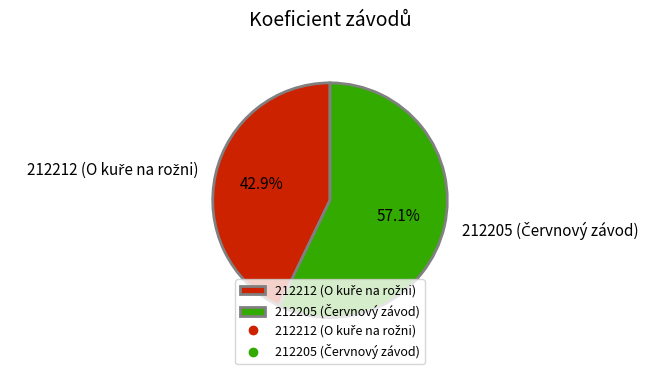

Is there any slice that represents more than half of the pie?

Yes